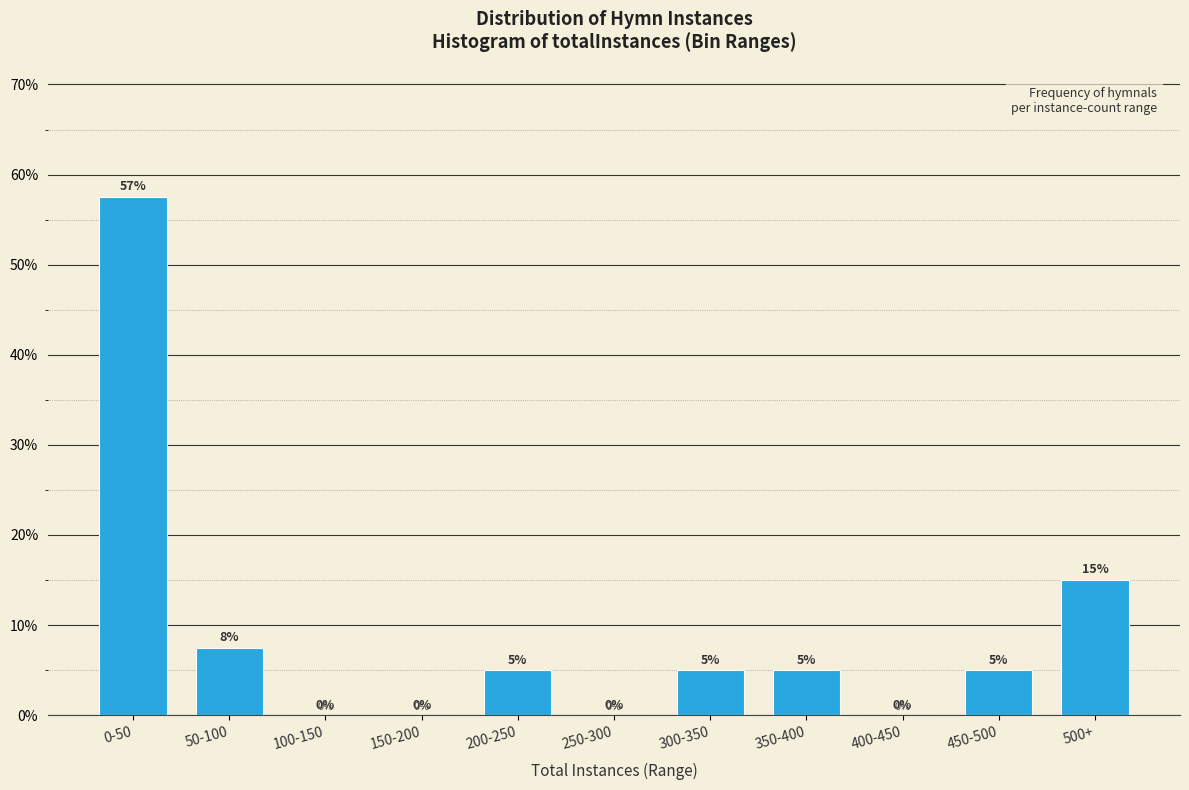

What is the approximate value at 0-50?

57.5